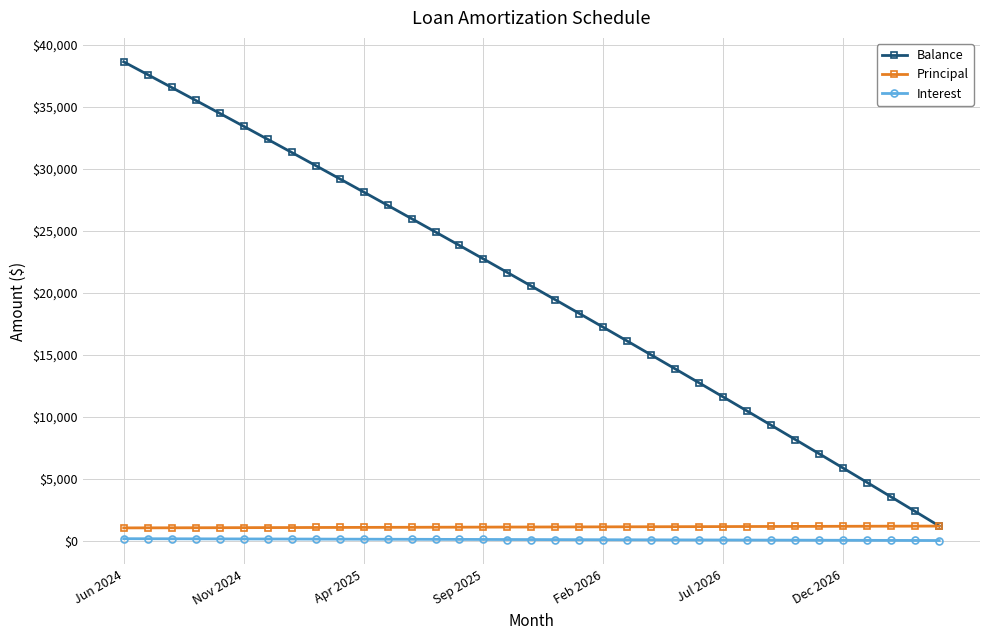

True or false: Balance has more than 2 points higher than both neighbors.

False